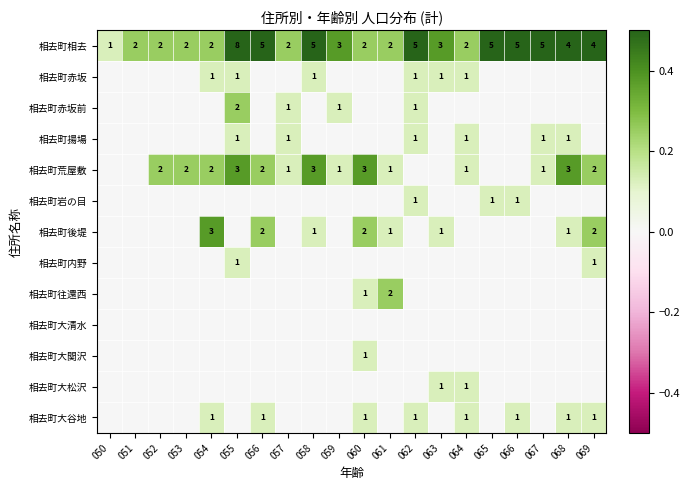

At which label does 相去町相去 reach its minimum?

050